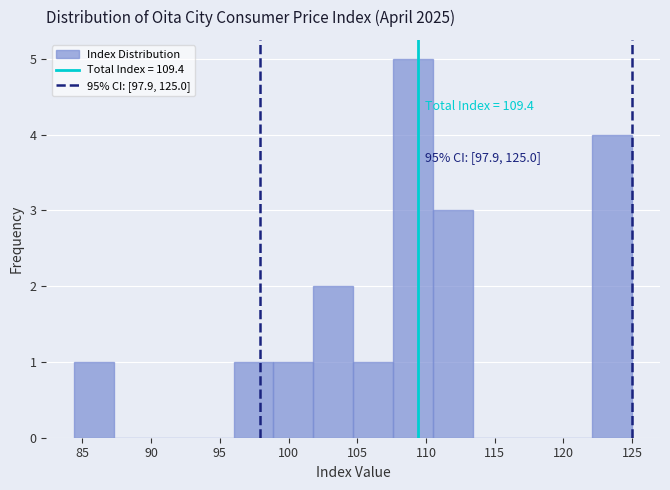

Which range on the x-axis has the tallest bar?

107.6 to 110.5